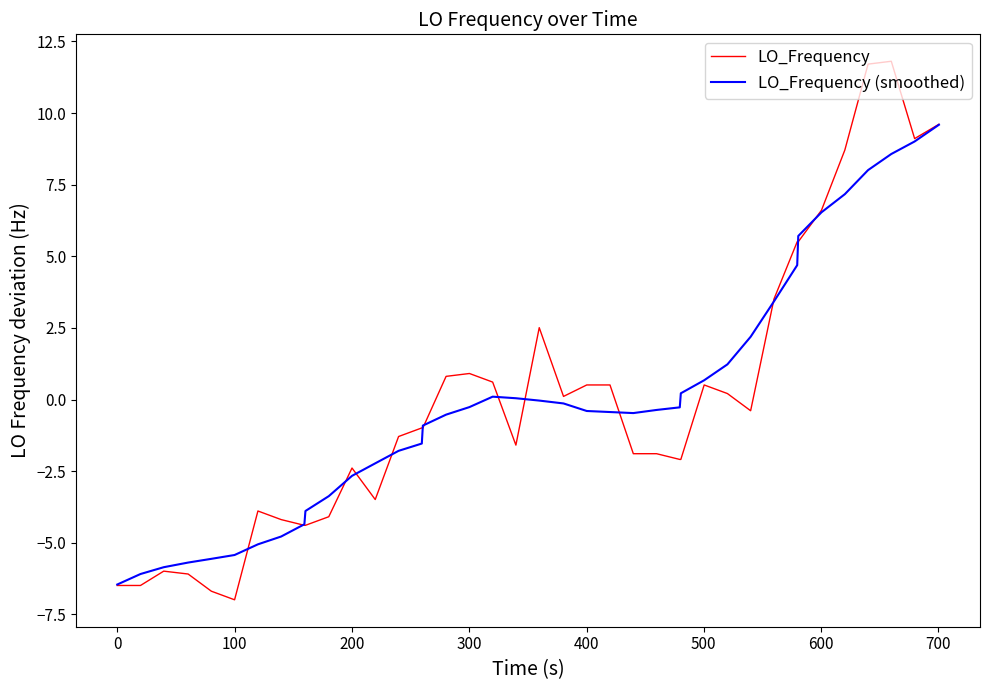

List the series in order of their peak value, lowest first.

LO_Frequency (smoothed), LO_Frequency